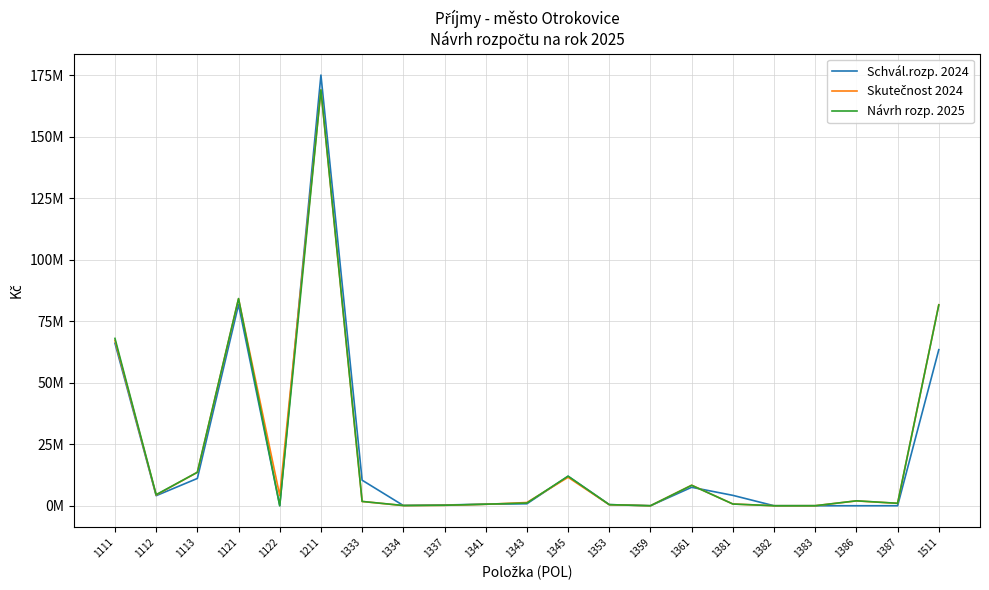

True or false: Schvál.rozp. 2024 has more than 0 points higher than both neighbors.

True